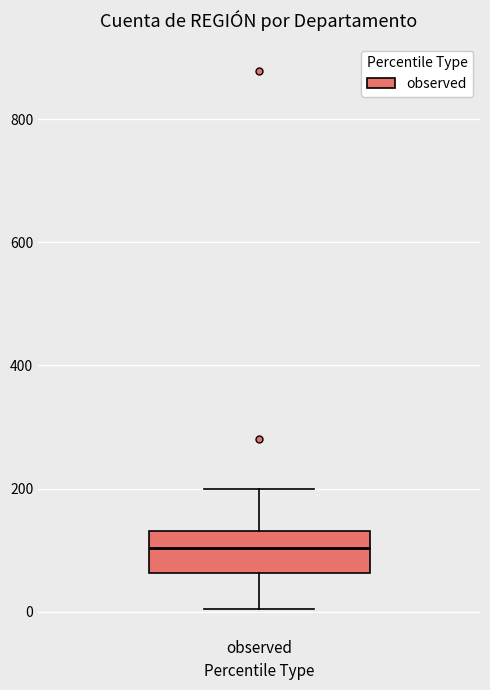

Transcribe this box plot: give where the median line is, the range the box spans, and where the two whiskers end, as read against the y-axis. The values are not printed on the chart, so give them approximately, as read against the axis.

median 100, box 60 to 140, whiskers 0 to 200